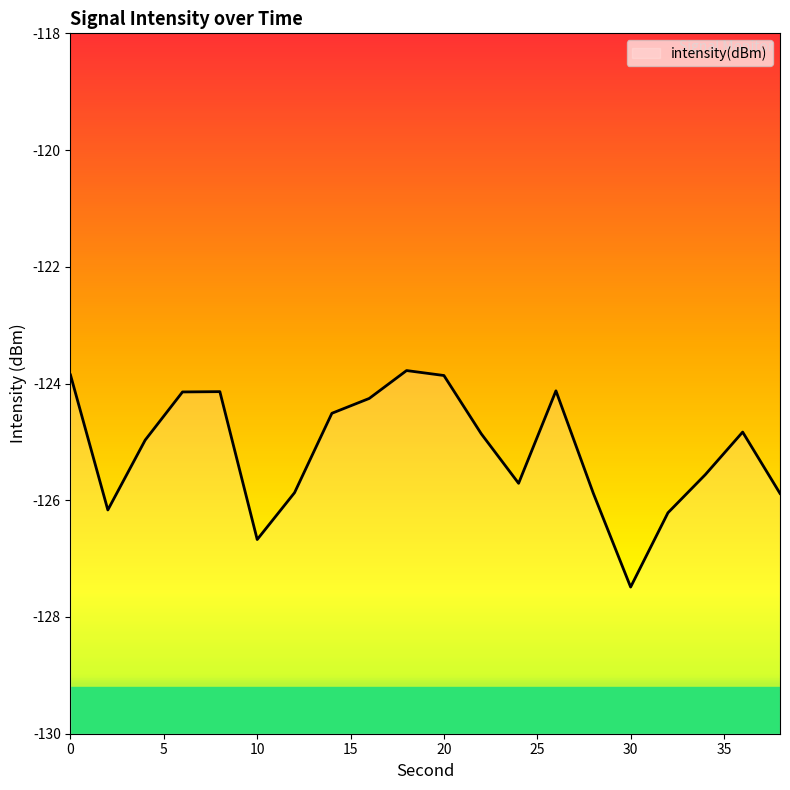

At which category does the data reach its first local peak?

8